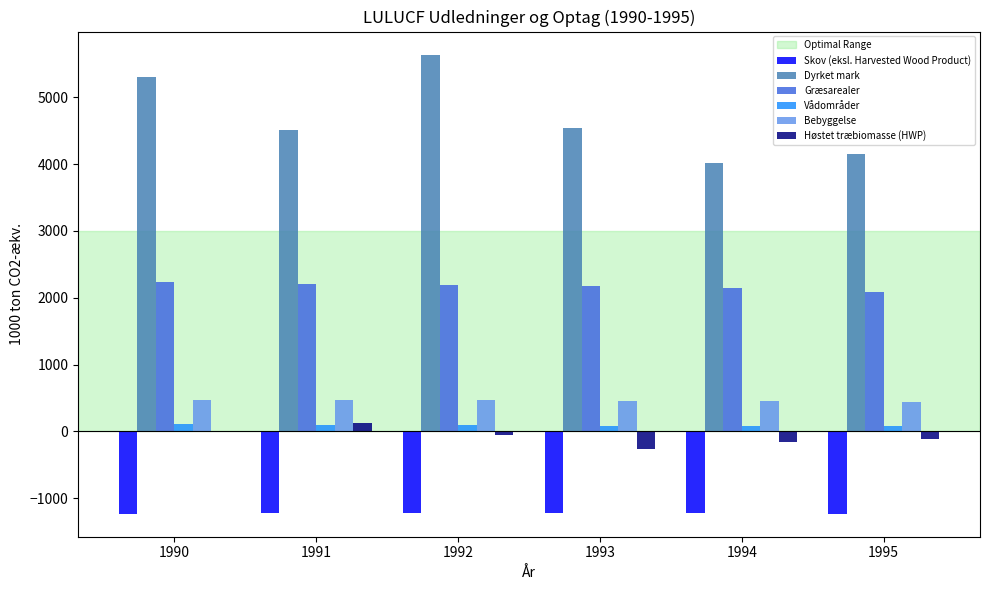

At which label does Bebyggelse first exceed 465?

1990